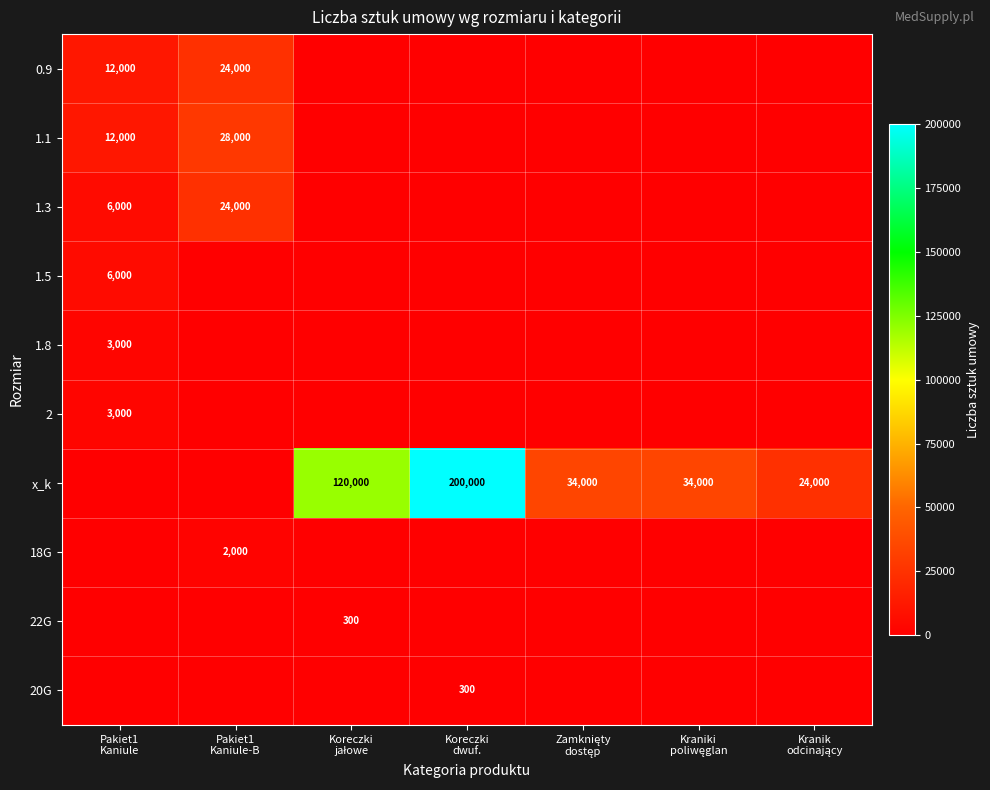

Count the number of categories in the chart.

7